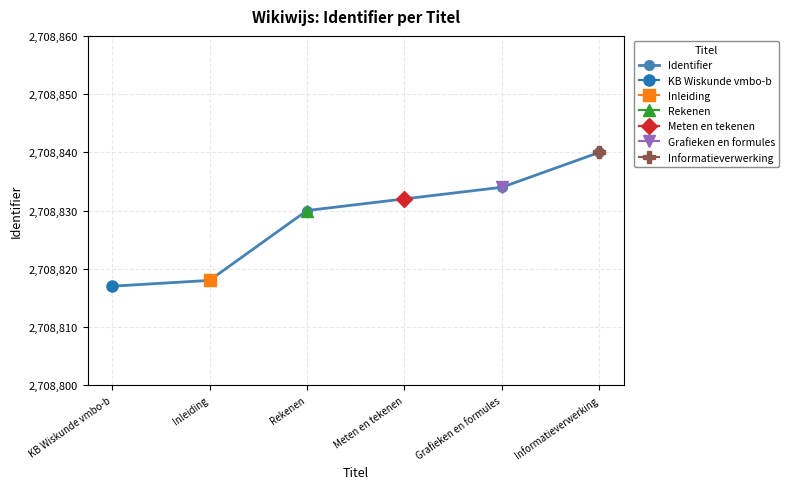

How many values exceed 2708832?

2